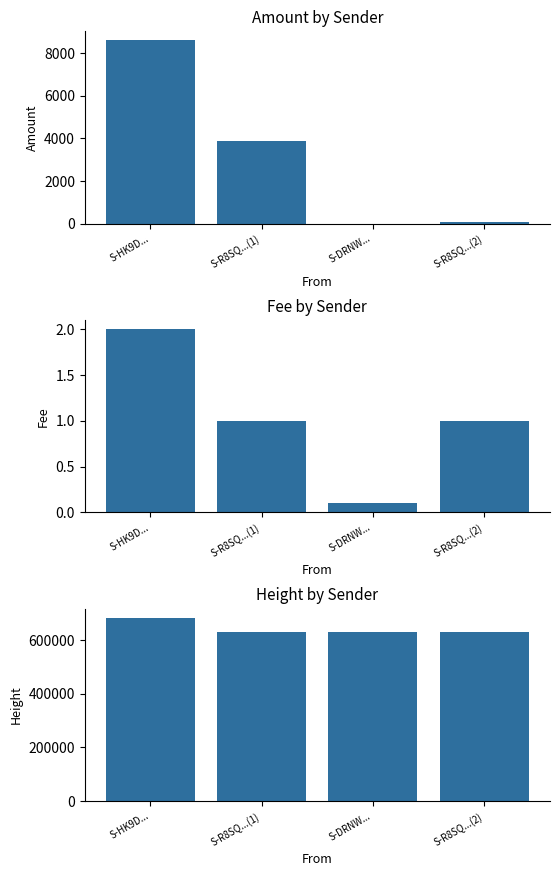

Which series has the largest range (max minus min)?

Height